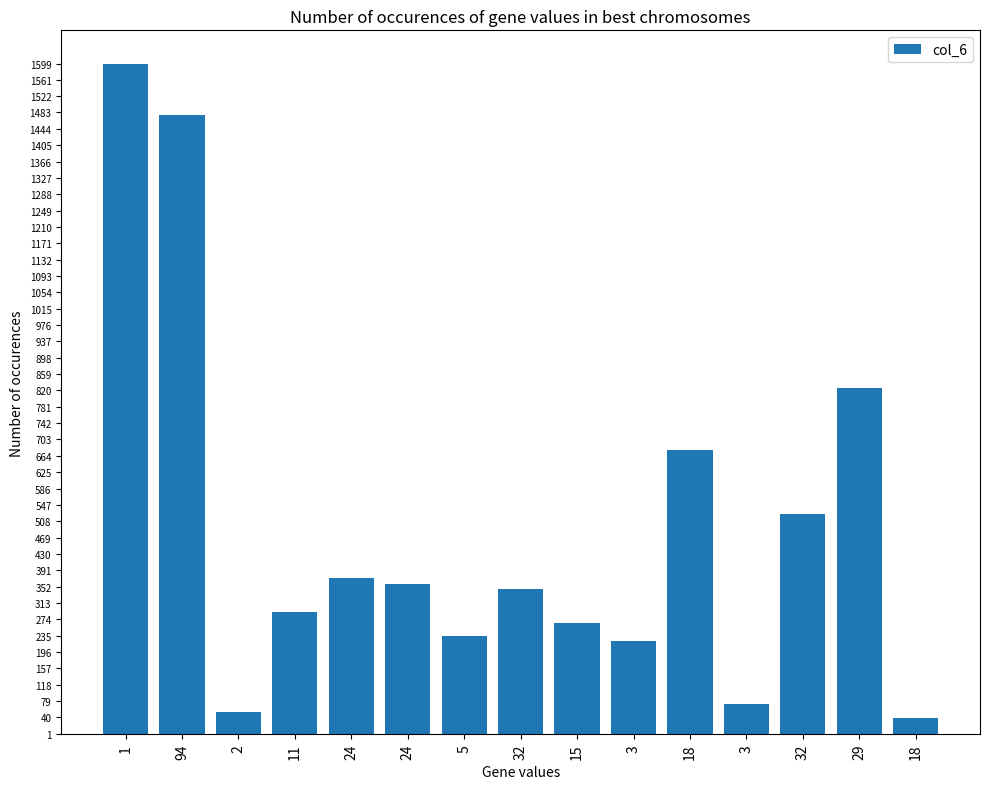

How many data points are less than 347?

7